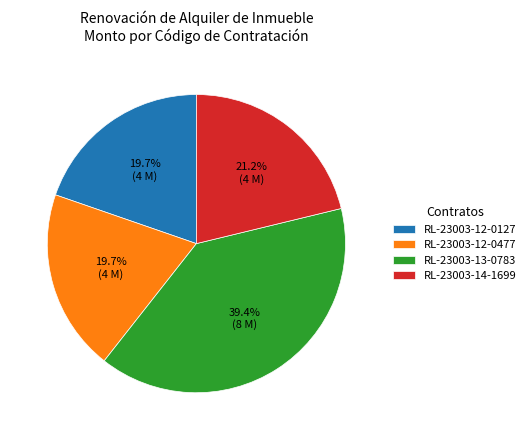

How many segments does this pie chart have?

4